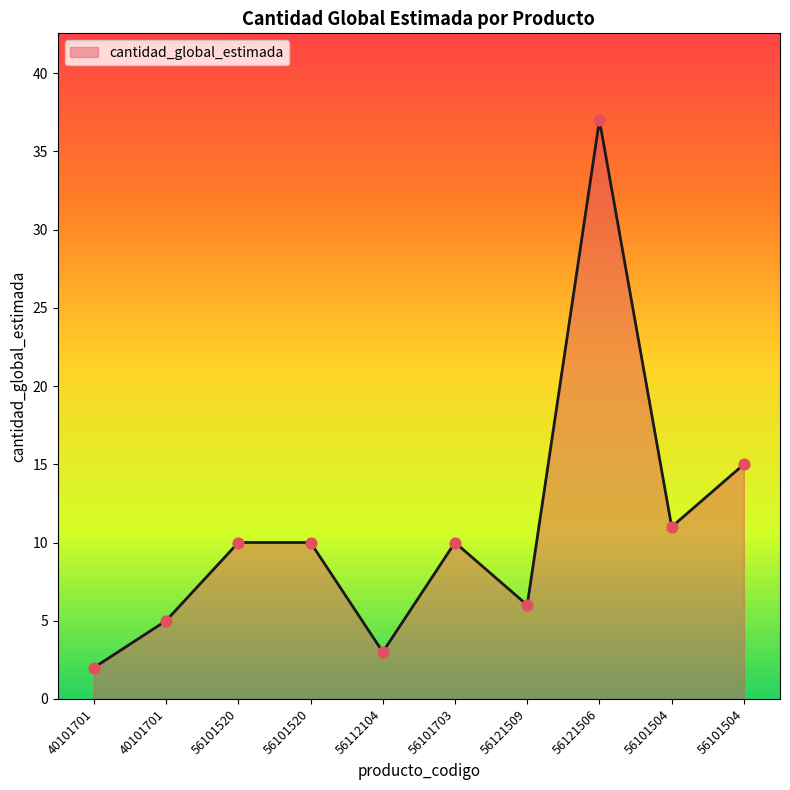

Which has a higher value, 56101520 or 56112104?

56101520